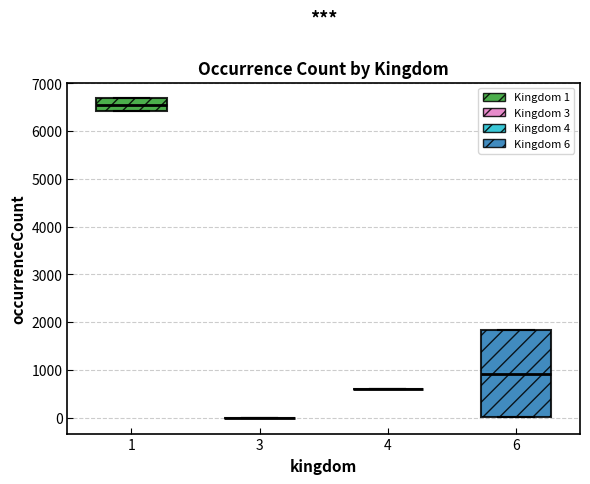

Reading left to right, read every box against the y-axis: the position of its median line, the range the box covers, and the ends of its whiskers. The values are not printed on the chart, so give them approximately, as read against the axis.

1: median 6500, box 6400 to 6700, whiskers 6400 to 6700
3: box collapsed to a line at 0, whiskers 0 to 0
4: box collapsed to a line at 600, whiskers 600 to 600
6: median 900, box 0 to 1800, whiskers 0 to 1800